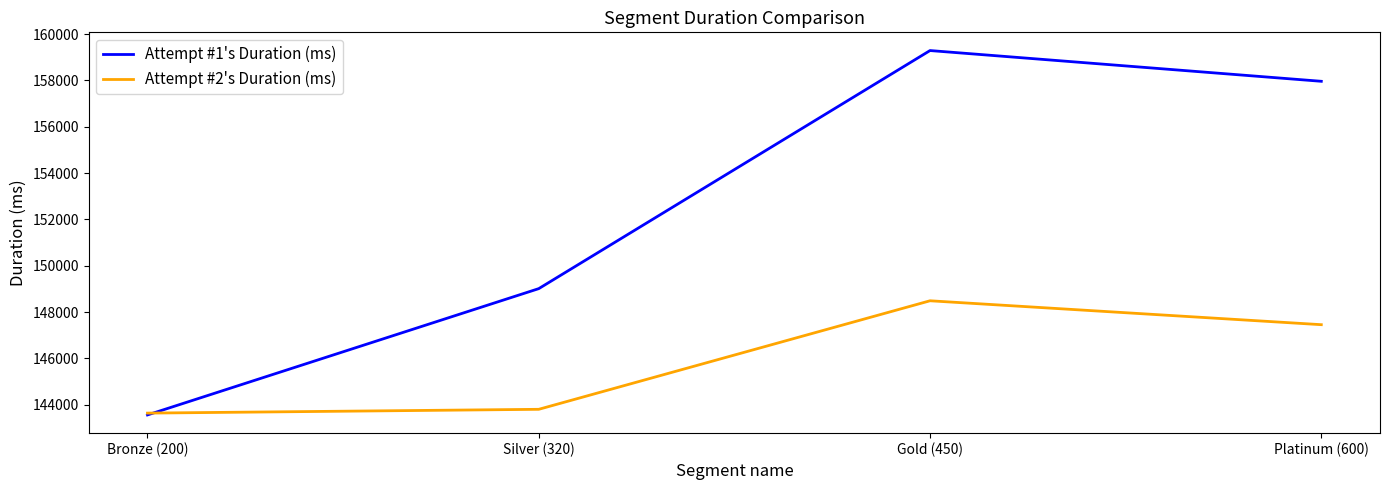

What is the difference between the maximum and minimum values in the Attempt #2's Duration (ms) series?

4849